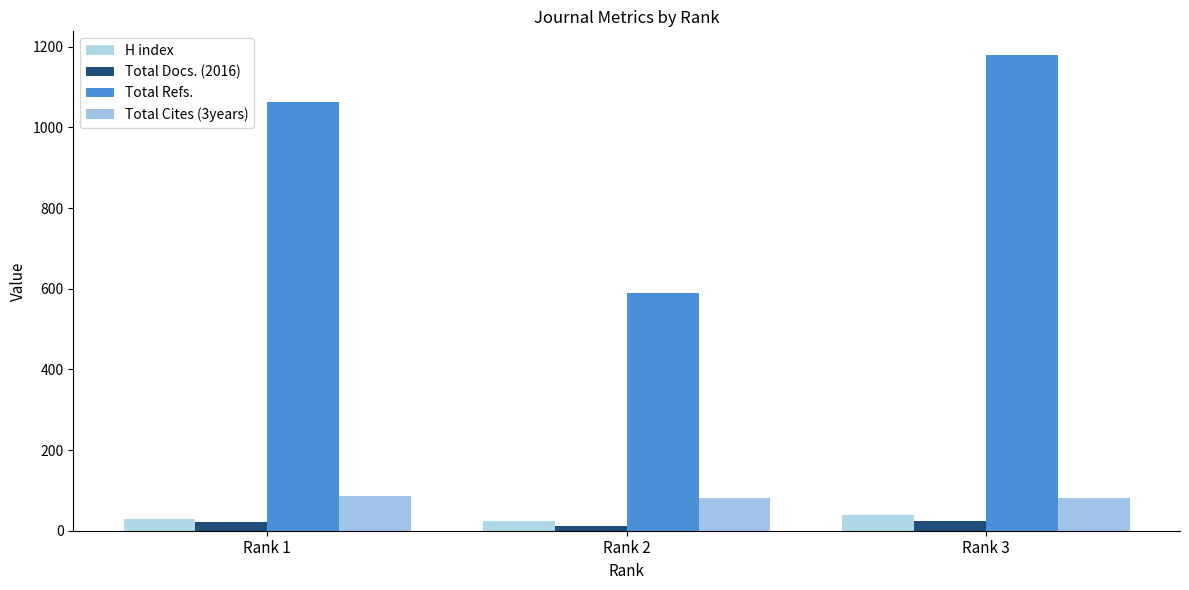

What is the value of the Total Cites (3years) bar at the 1st from the left?

87